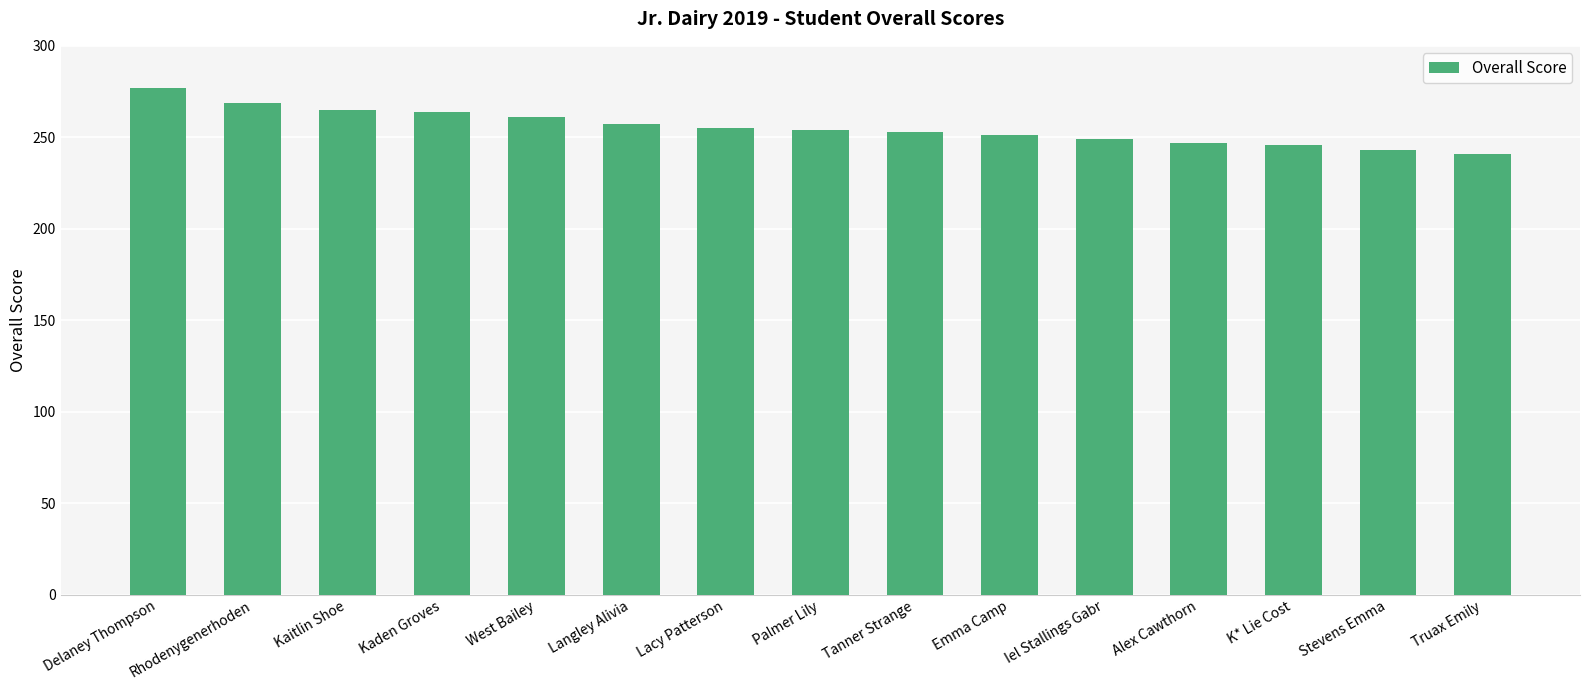

True or false: the data shows 241 at Truax Emily.

True